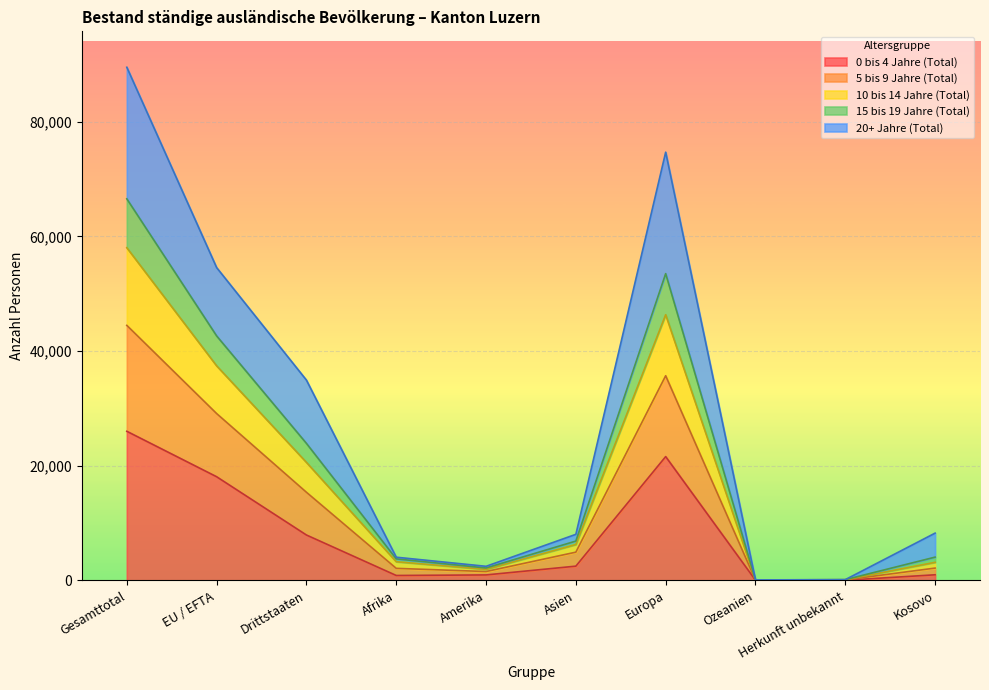

True or false: 10 bis 14 Jahre (Total) and 15 bis 19 Jahre (Total) cross at least once.

False